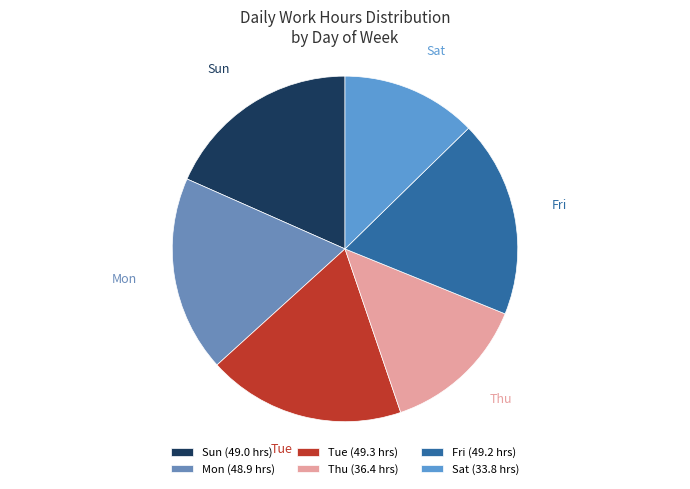

Which slice is the smallest?

Sat